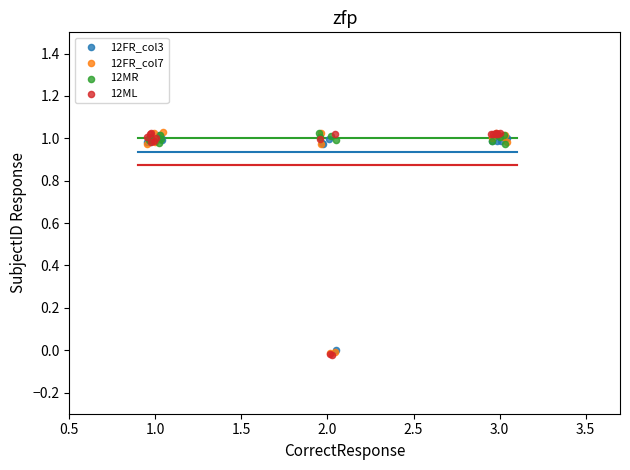

Which series has the largest Y range (max minus min)?

12ML